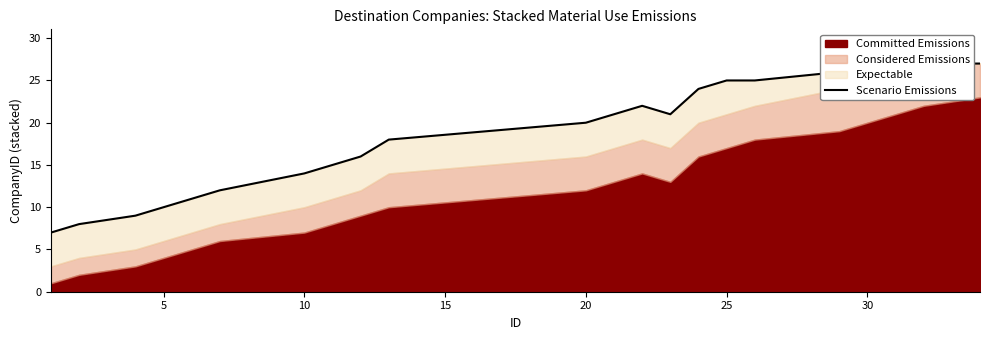

What is the ratio of the value at 18 to the value at 10?

1.4